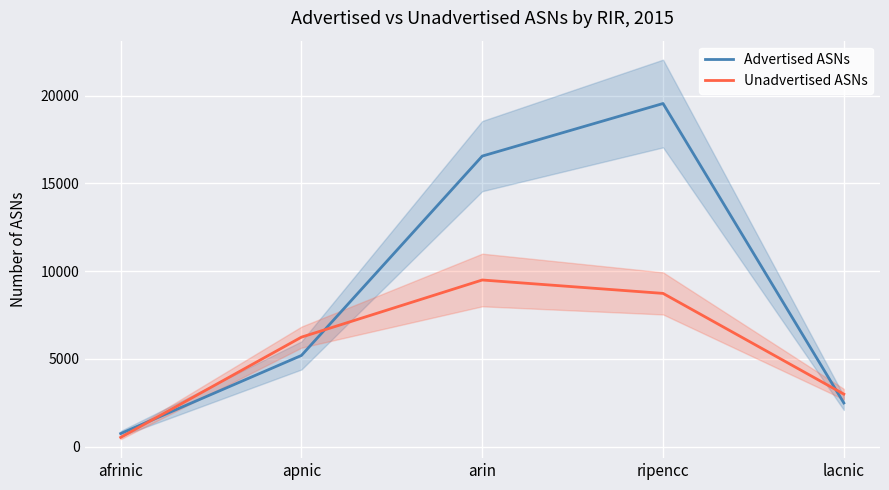

True or false: Advertised ASNs has a value of 3662 at lacnic.

False